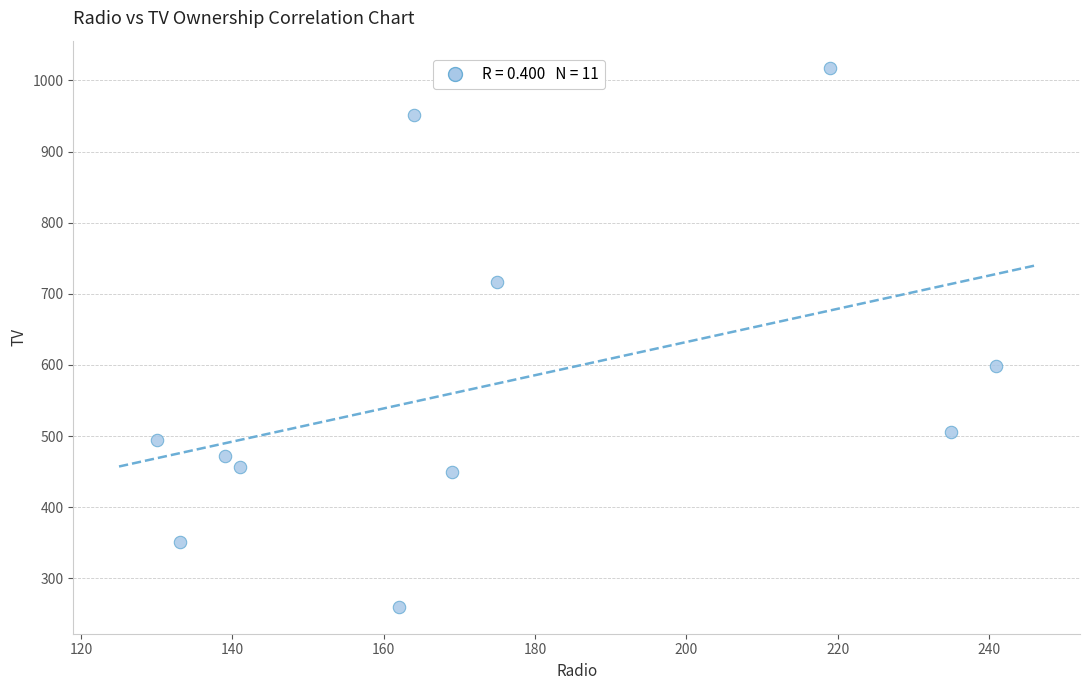

What is the range of X values (max minus min)?

111